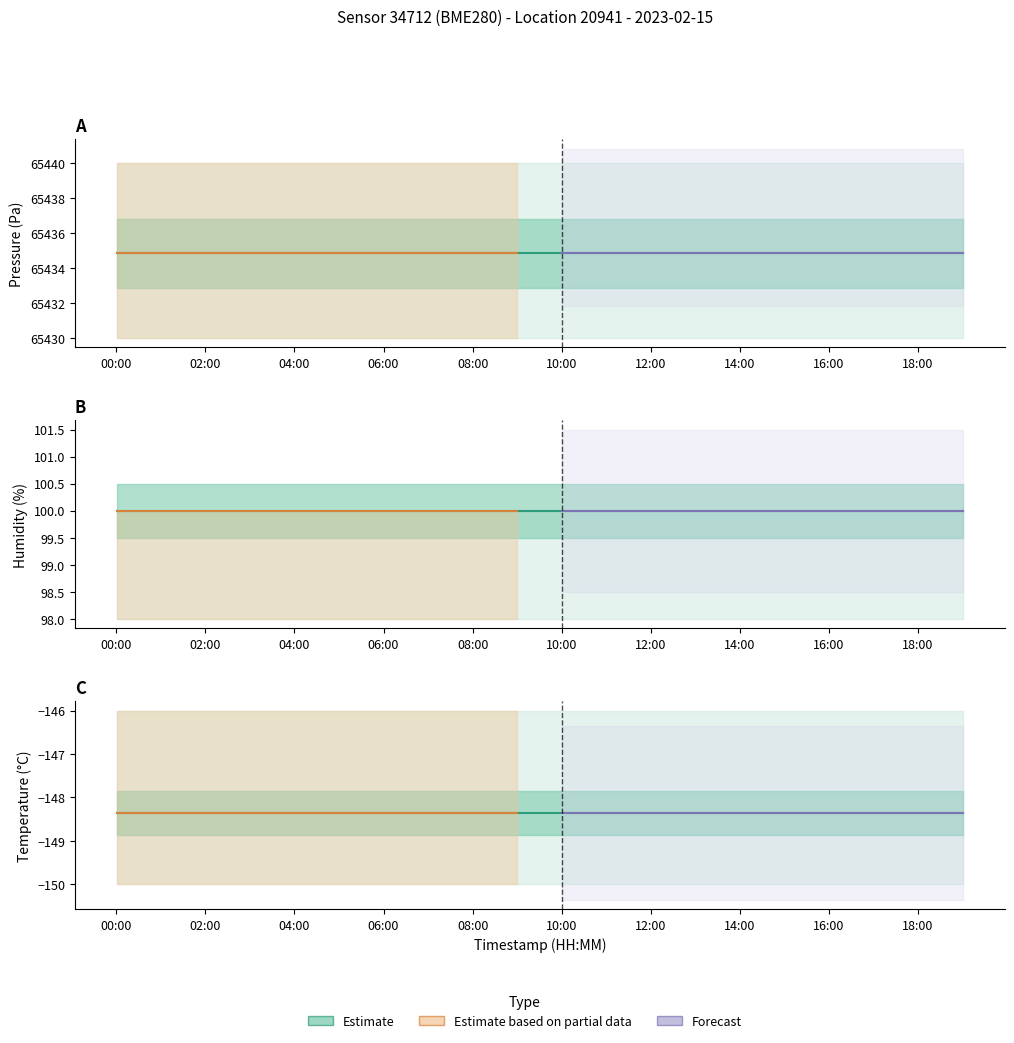

True or false: pressure and humidity cross at least once.

False